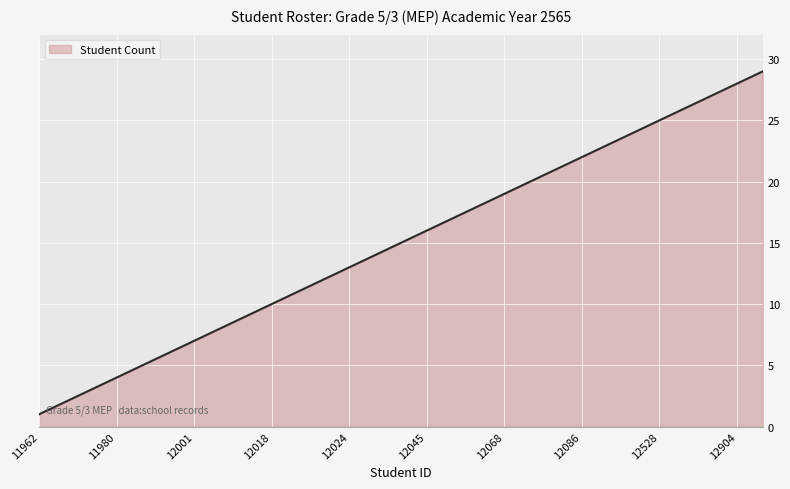

What is the average value?

15